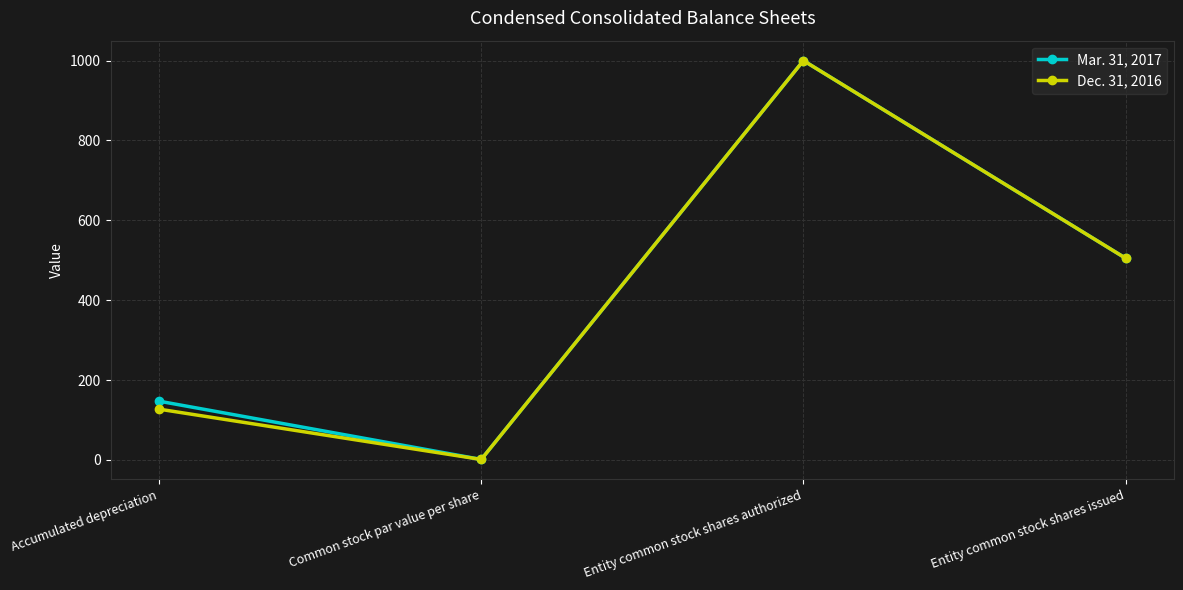

True or false: Dec. 31, 2016 has more than 0 points higher than both neighbors.

True